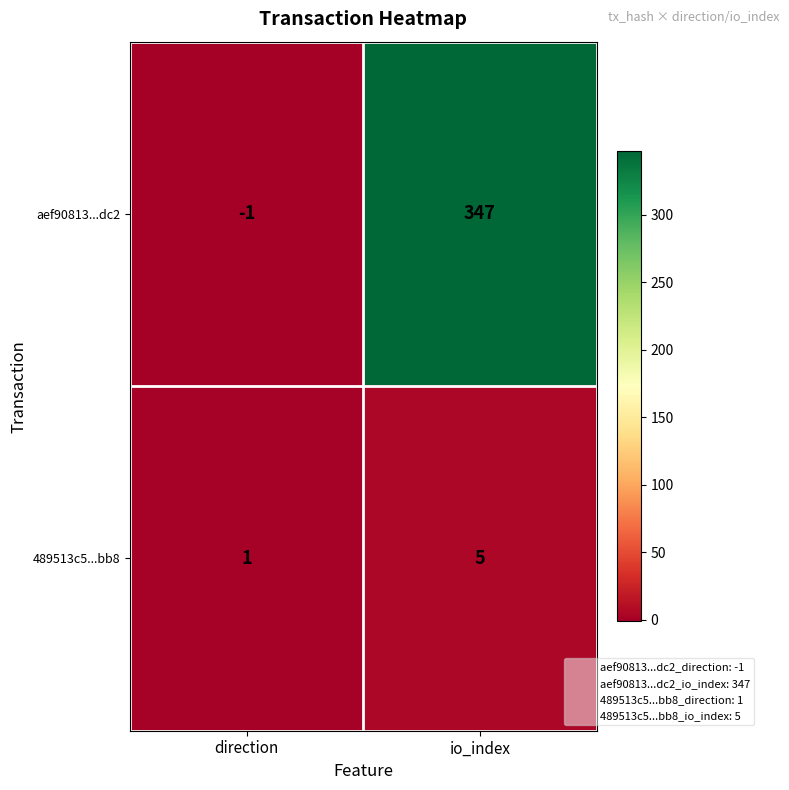

Between direction and io_index, which series saw the biggest shift?

aef90813...dc2